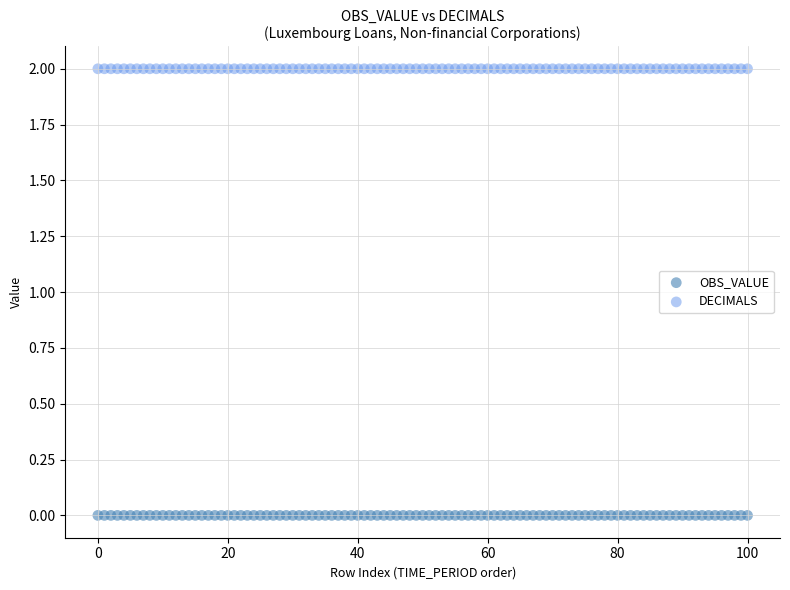

Which series reaches the minimum Y coordinate?

OBS_VALUE